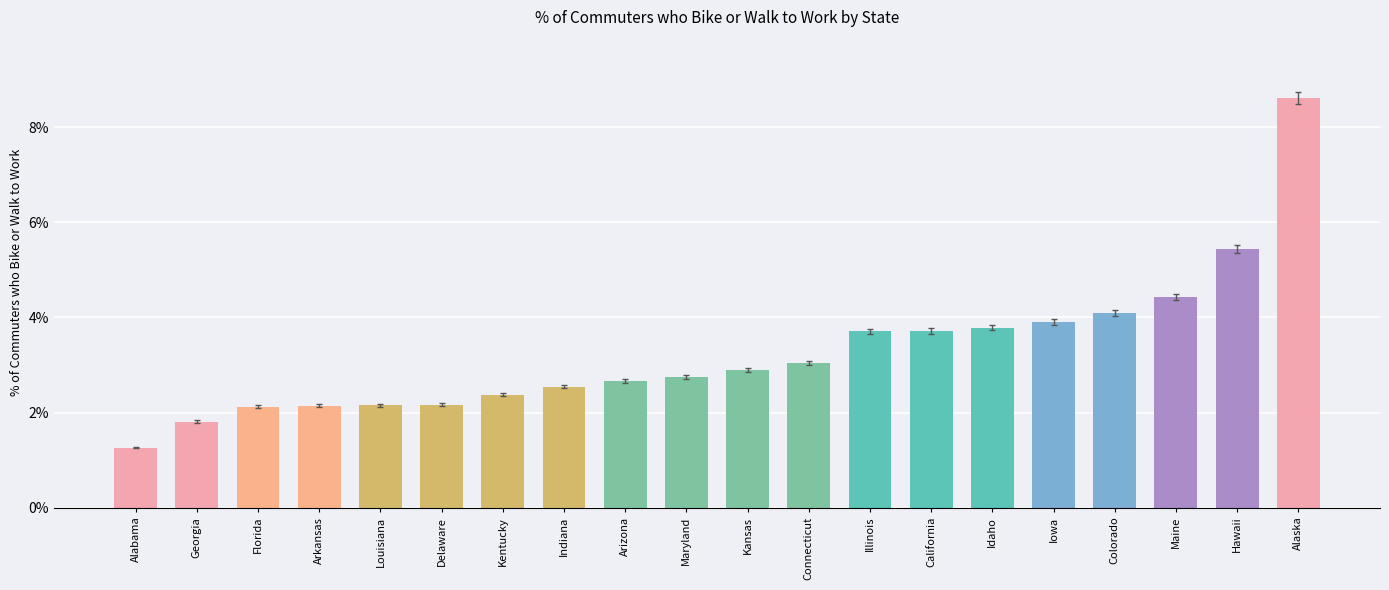

Does the chart contain any negative values?

No